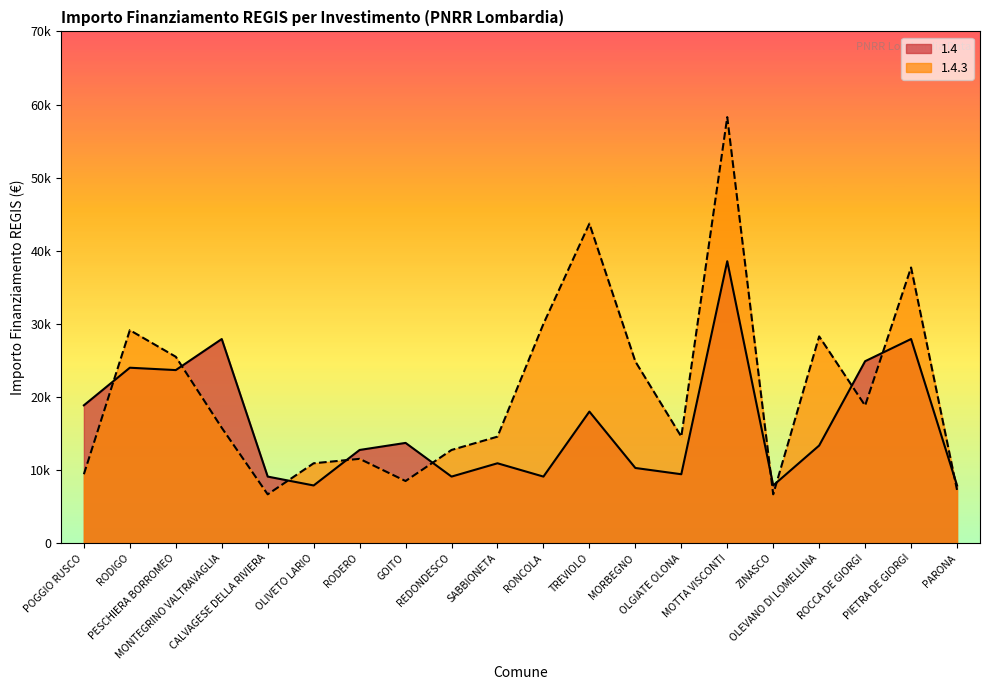

After their last crossing, which series has the higher values: 1.4 or 1.4.3?

1.4